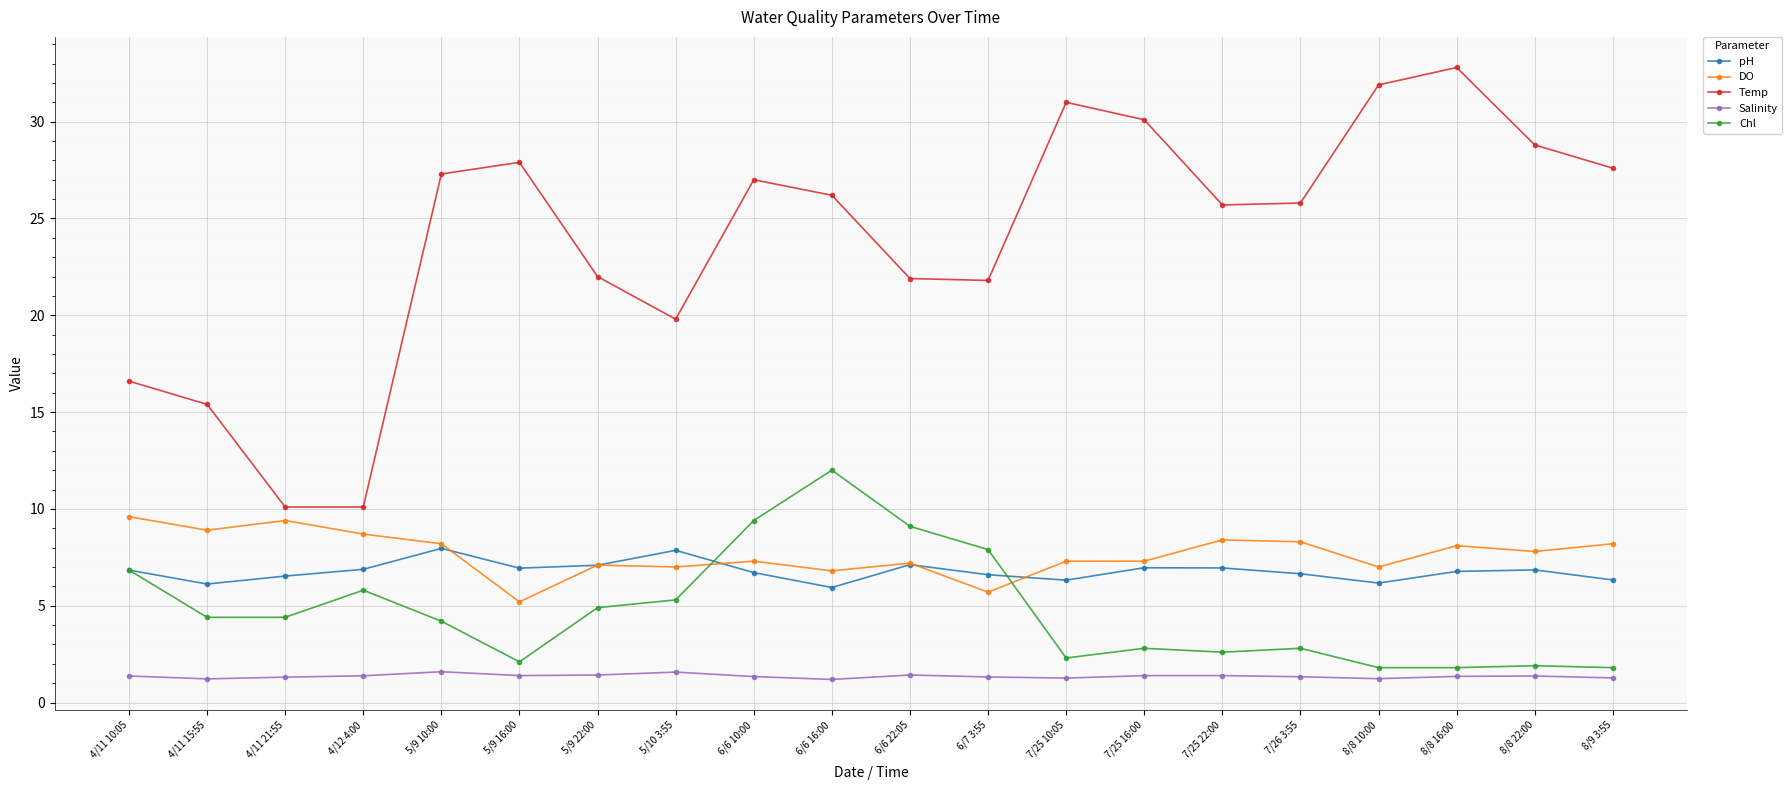

What is the label of the 16th point from the right?

5/9 10:00